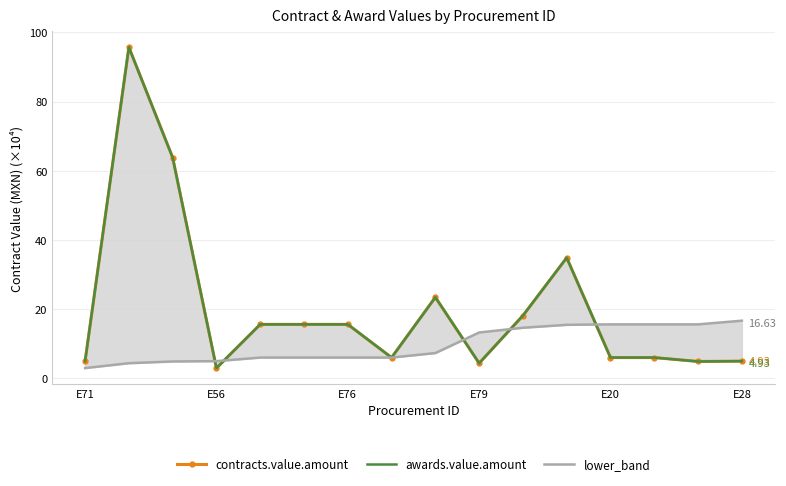

Count the number of data series in this chart.

3